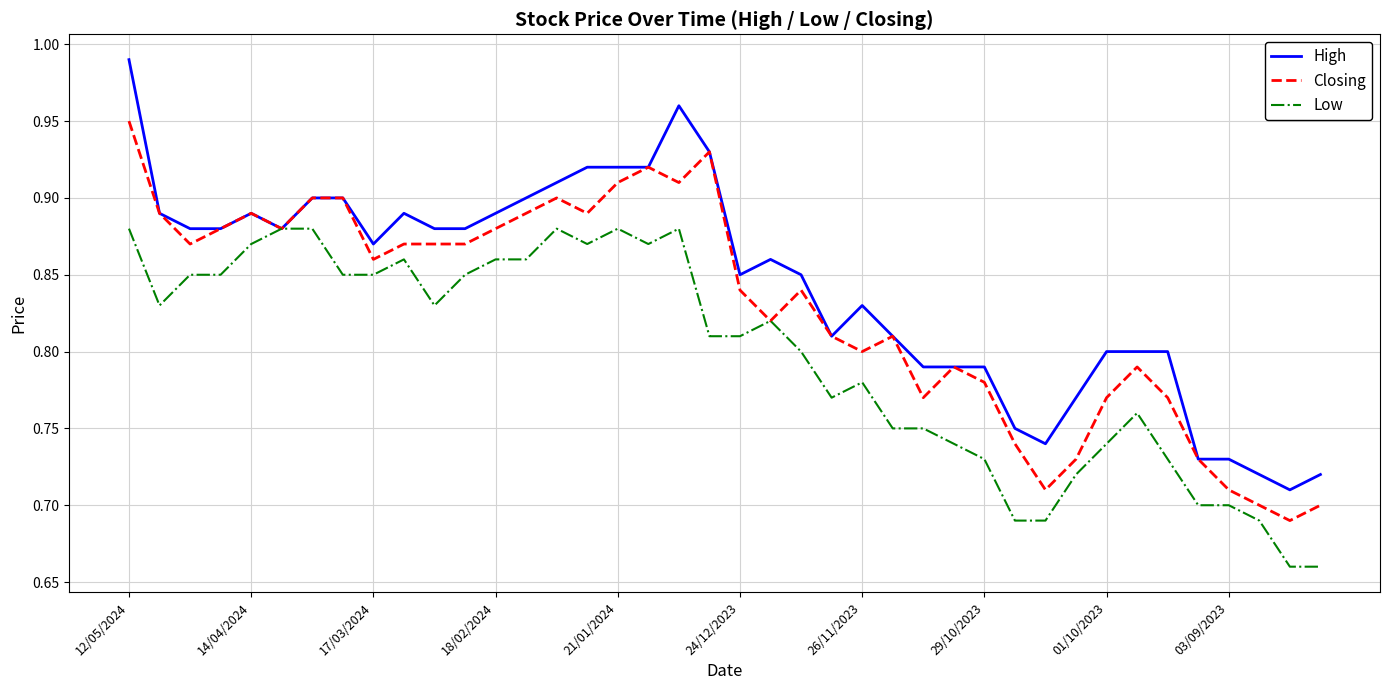

Which series has the widest spread of values?

High